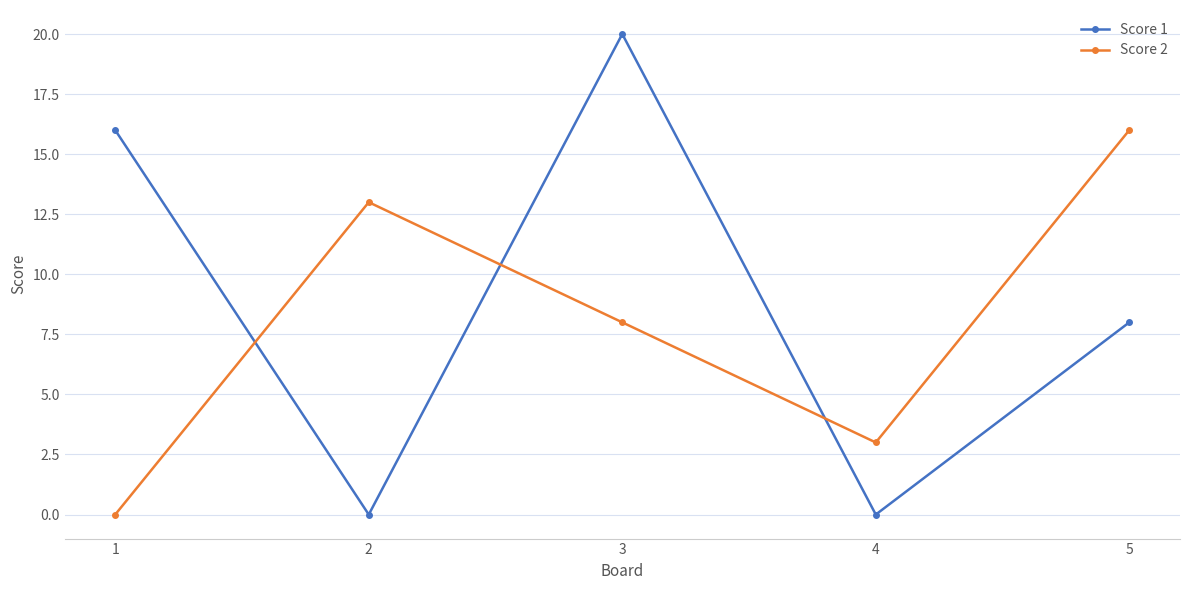

Rank the series at 1 from highest to lowest value.

Score 1, Score 2